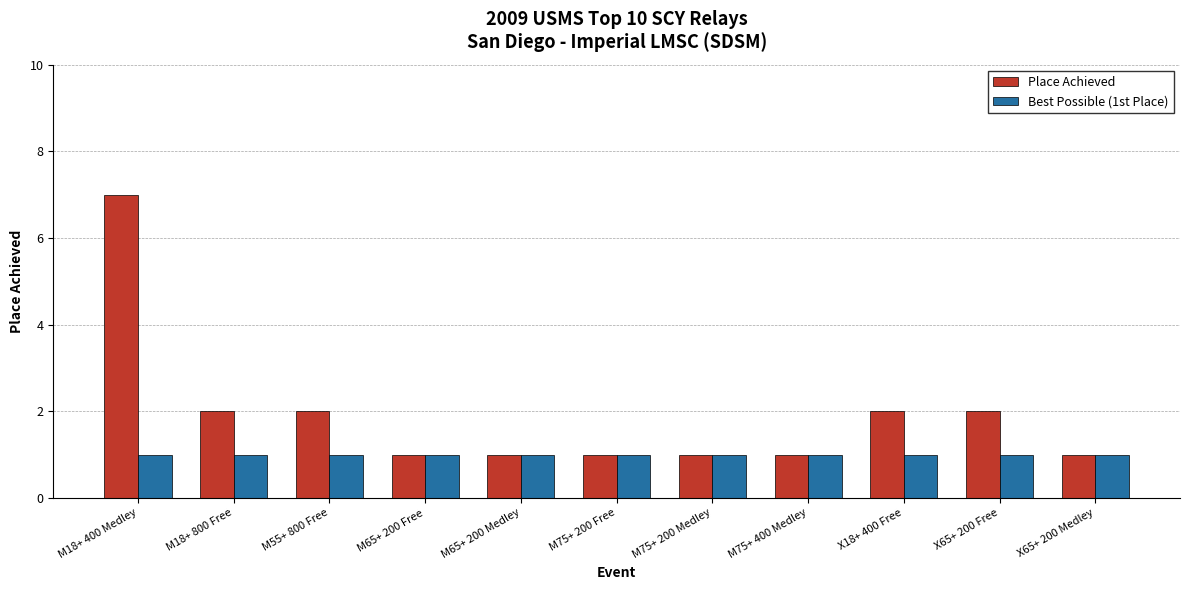

The Best Possible (1st Place) series shows 1 at X18+ 400 Free. True or false?

True